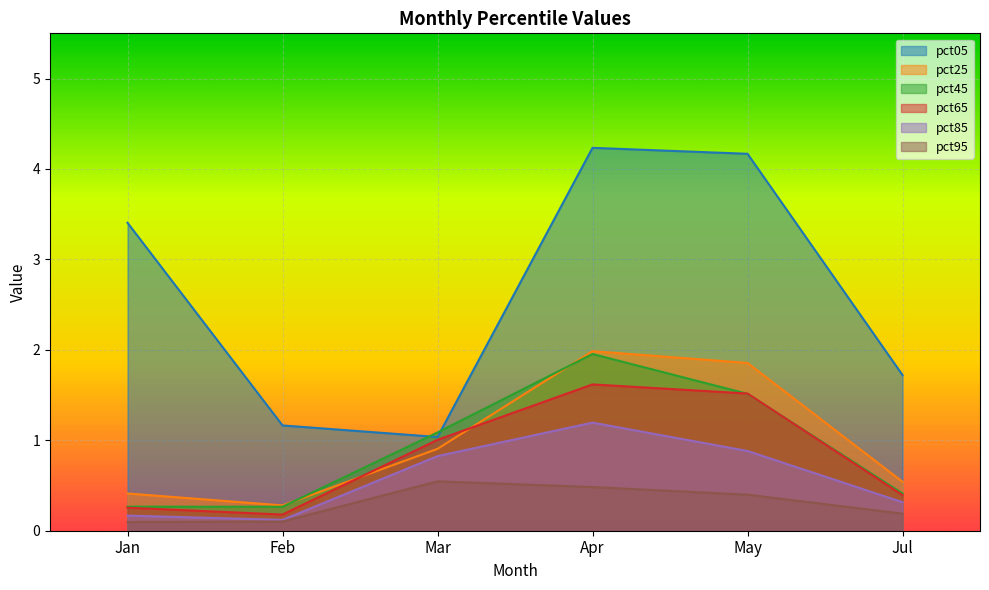

True or false: pct25 and pct85 cross at least once.

False